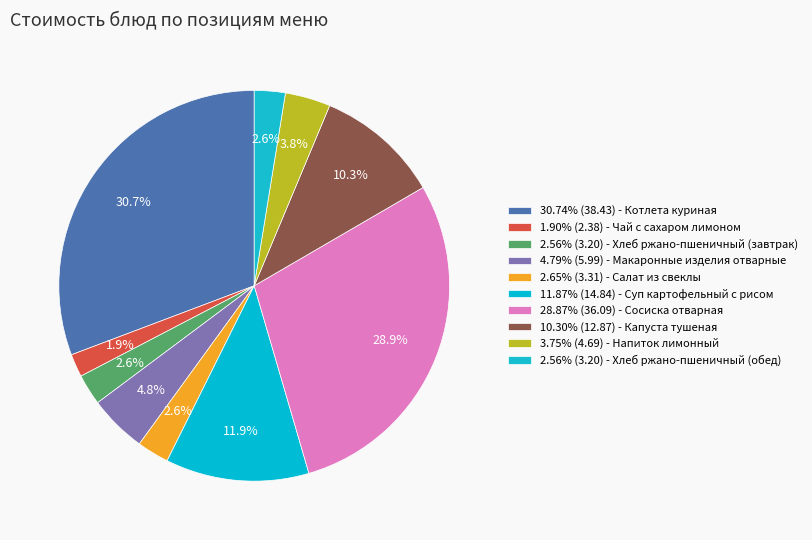

How many slices are in this pie chart?

10